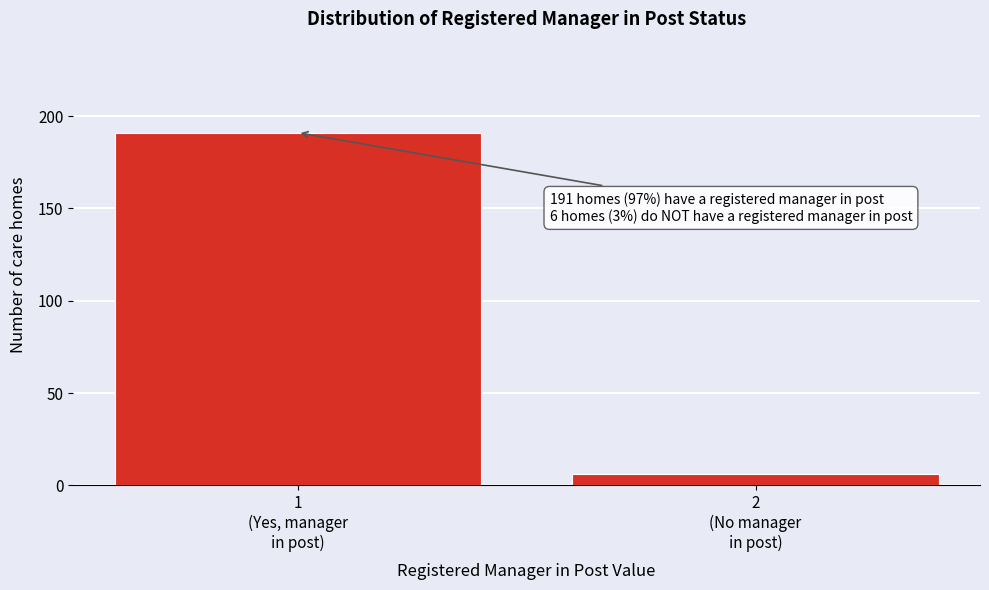

Reading left to right, transcribe all the data shown in this chart.

191	6